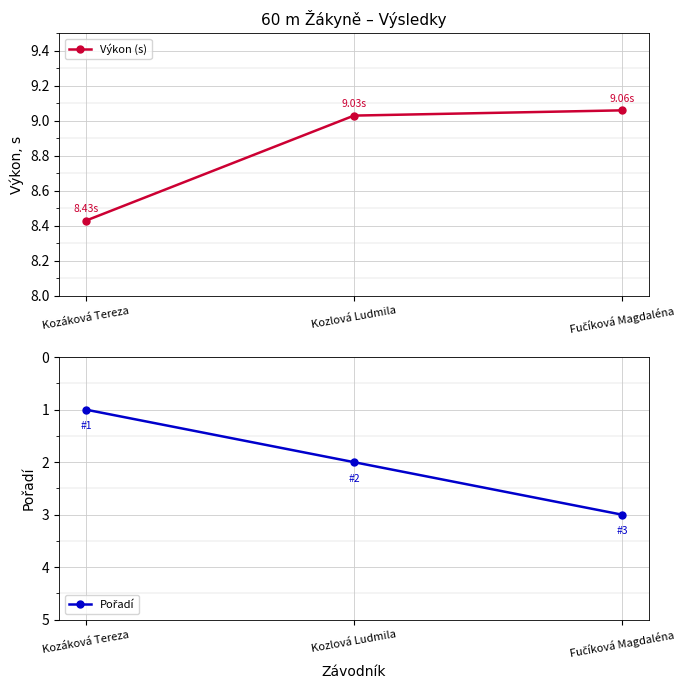

What value does the Výkon (s) series have at Fučíková Magdaléna?

9.1